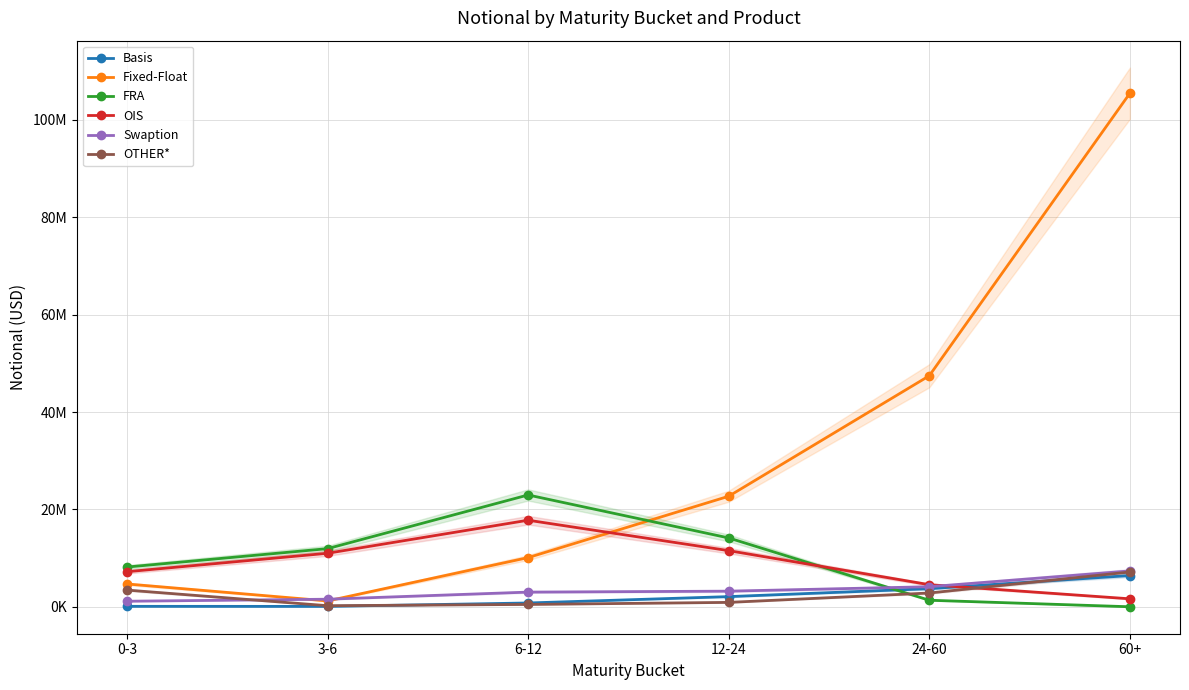

What is the label of the 2nd point from the left?

3-6